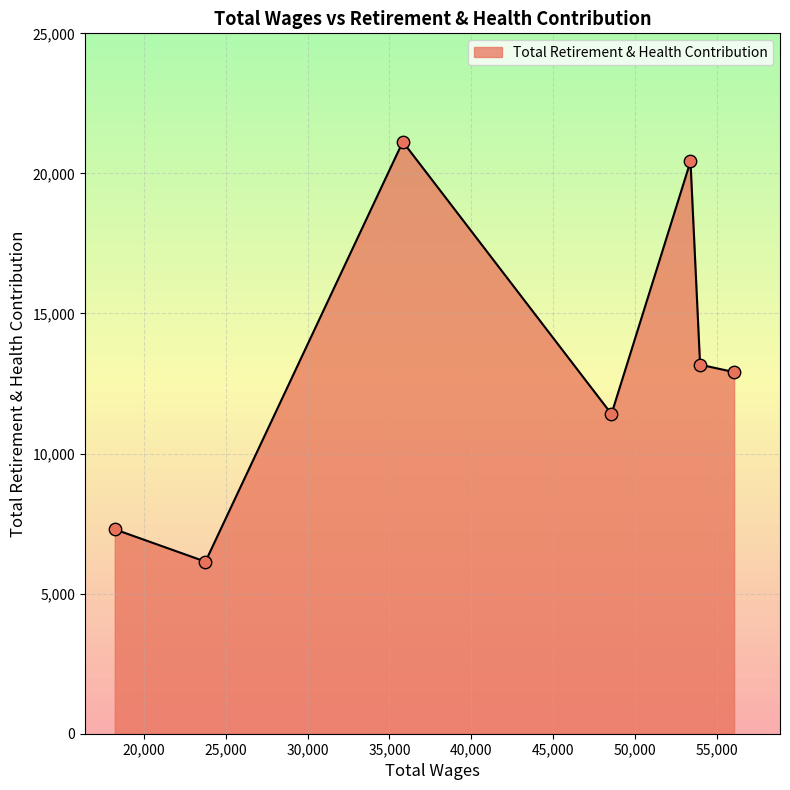

True or false: the data has more than 1 interior local peaks.

True